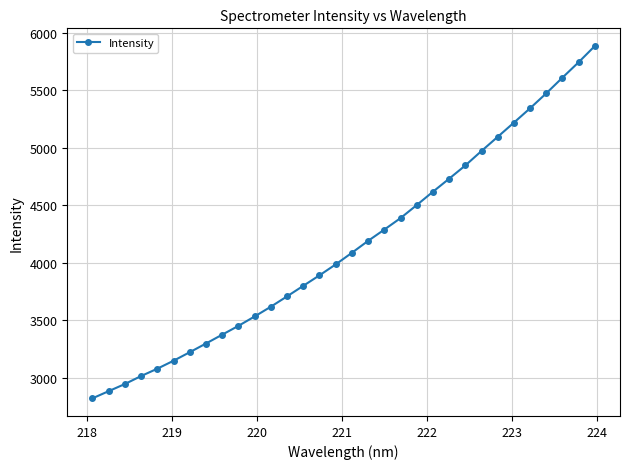

How many values exceed 4087?

16